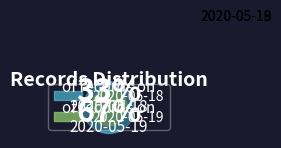

Which slice is the largest?

2020-05-19